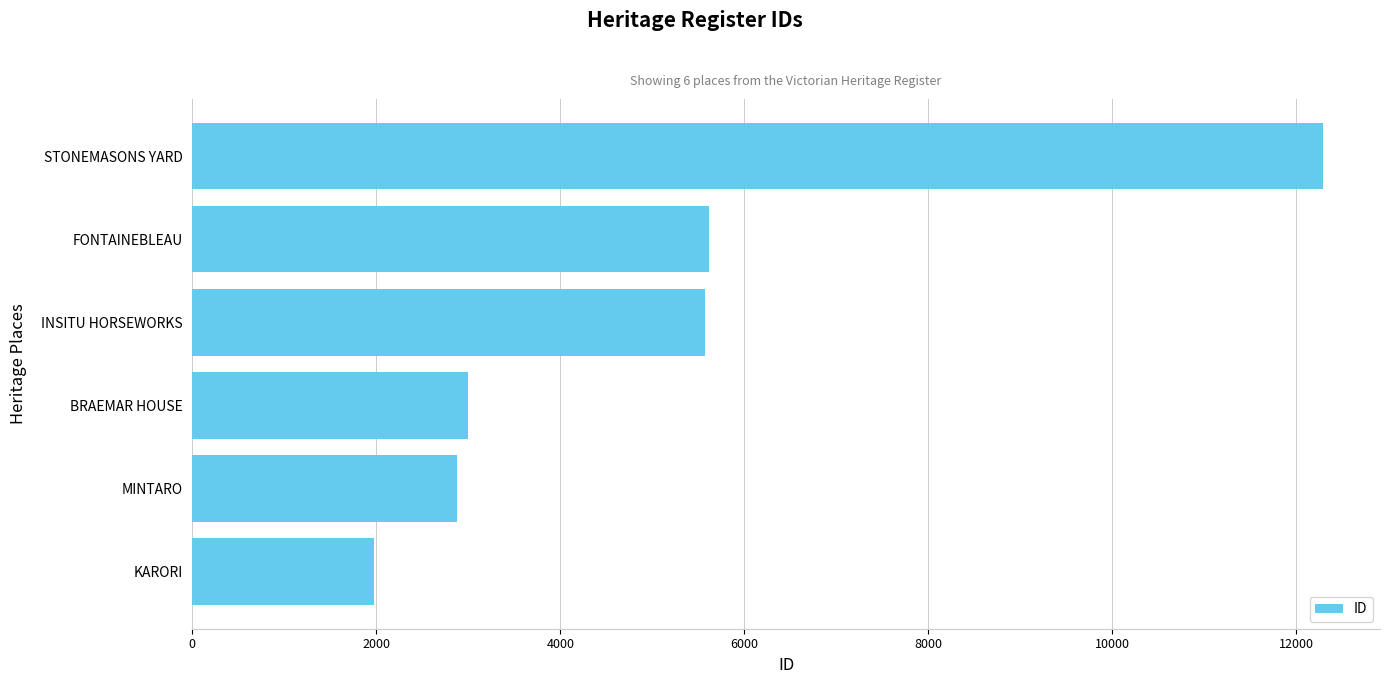

True or false: the data shows 1450 at MINTARO.

False